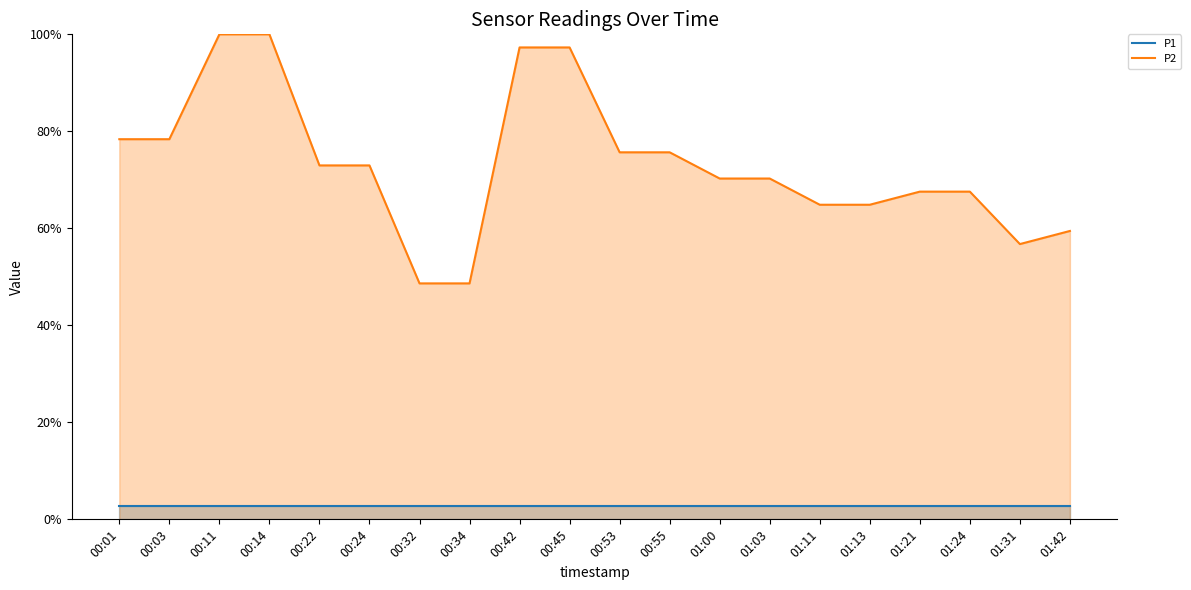

Which series has the widest spread of values?

P2